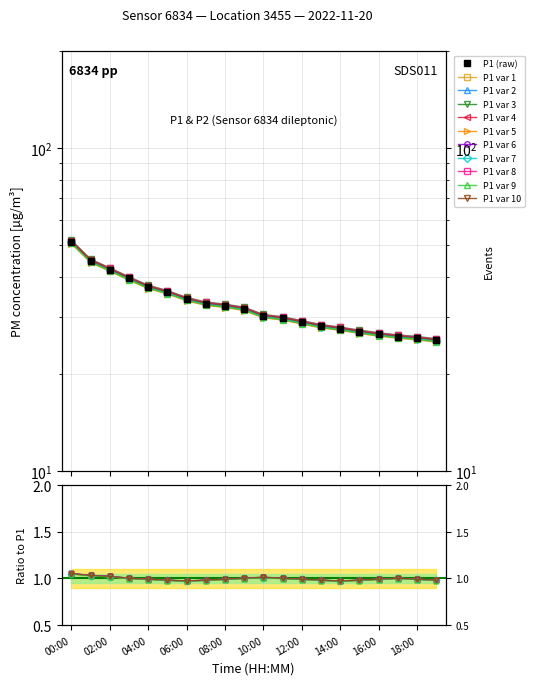

List the labels in order of P2_smooth value, smallest first.

19:00, 18:00, 17:00, 16:00, 15:00, 14:00, 13:00, 12:00, 11:00, 10:00, 09:00, 08:00, 07:00, 06:00, 05:00, 04:00, 03:00, 02:00, 01:00, 00:00